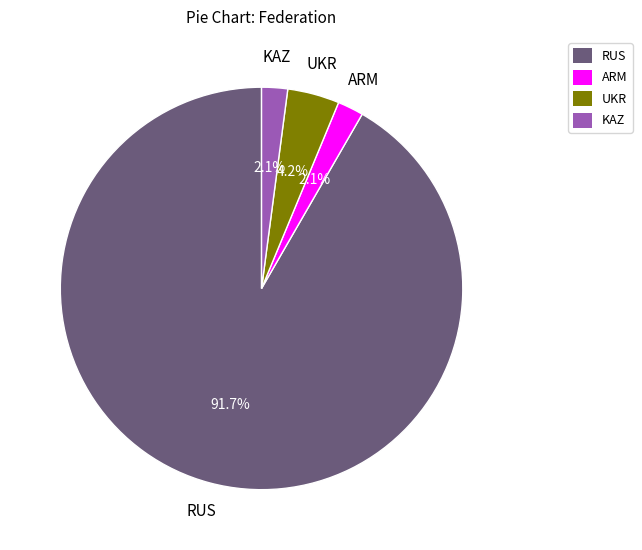

What percentage is the ARM slice, to the nearest percent?

2%